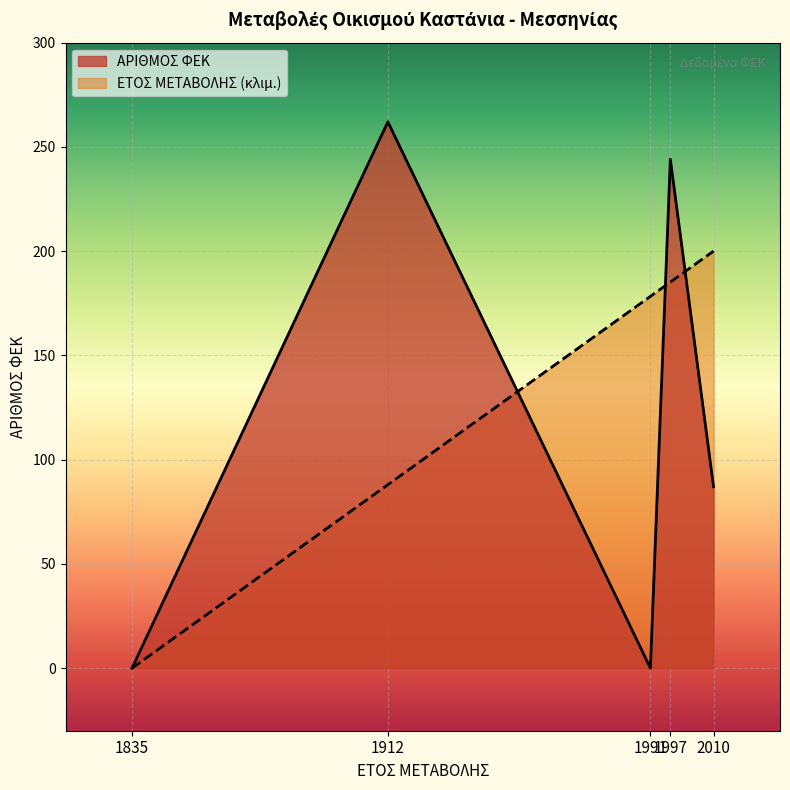

True or false: ΕΤΟΣ ΜΕΤΑΒΟΛΗΣ has more than 2 points higher than both neighbors.

False